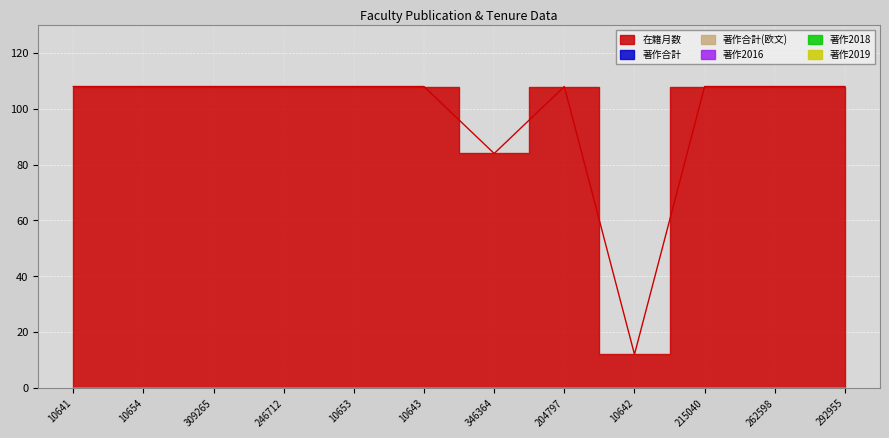

At 10654, list the series in order from largest to smallest.

在籍月数, 著作合計, 著作合計(欧文), 著作2016, 著作2018, 著作2019